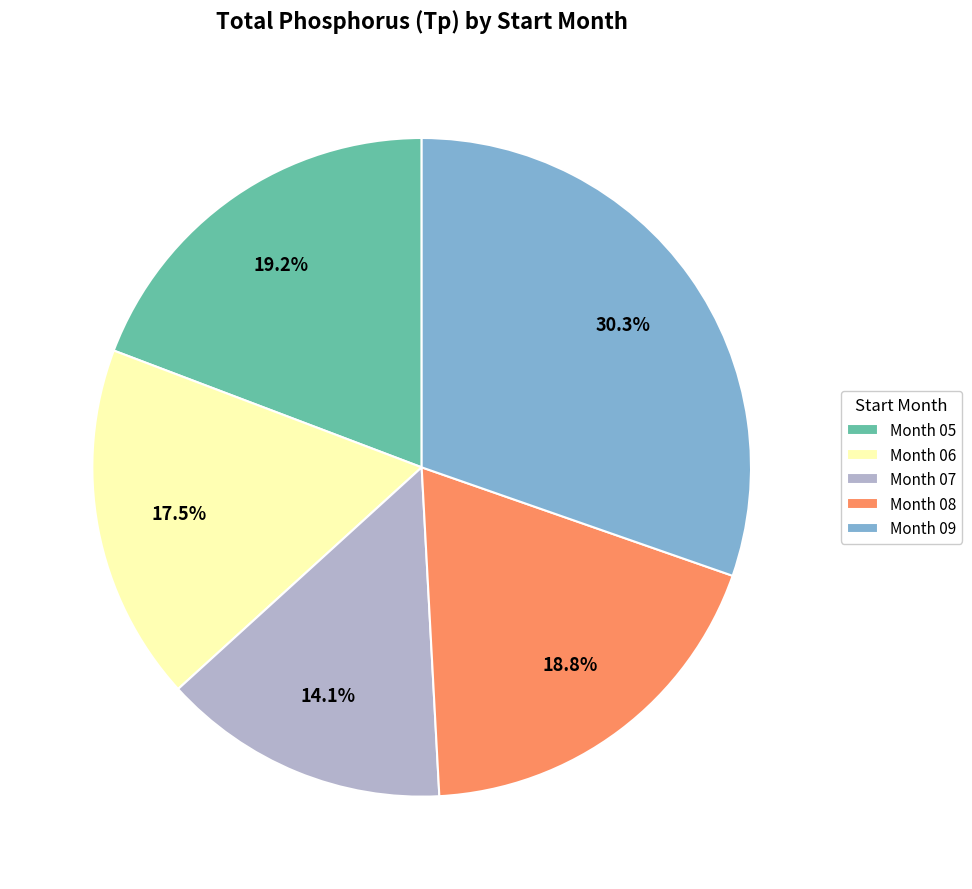

What is the smallest slice in the pie chart?

Month 07